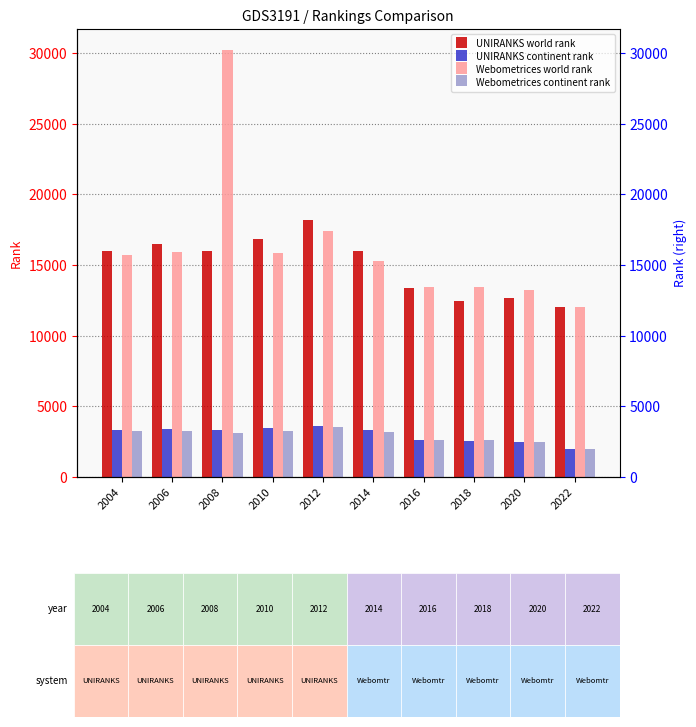

How many bars are there in each group?

4